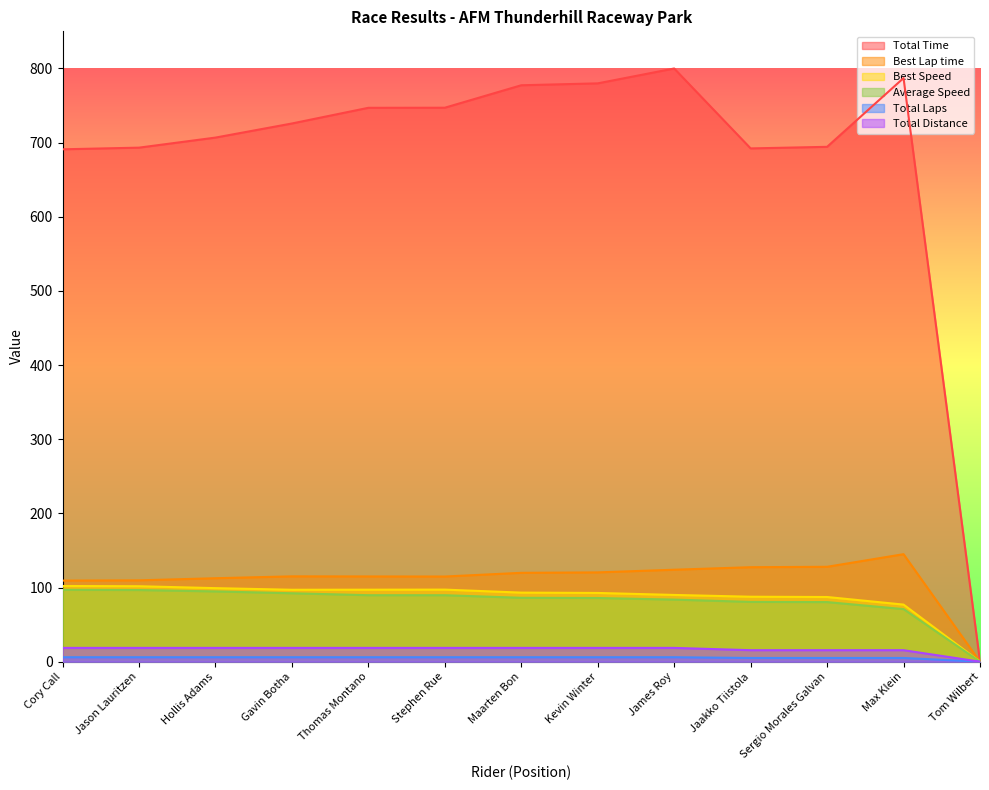

What is the difference between the second highest and second lowest values in the Total Laps series?

1.0